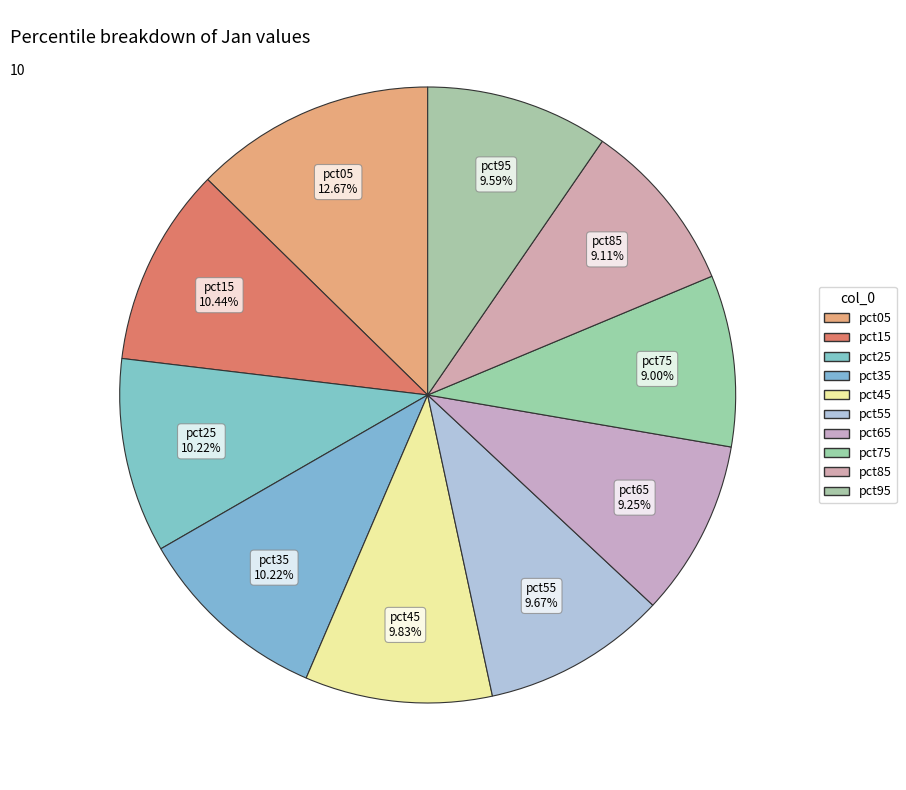

What percentage is the pct55 slice, to the nearest percent?

10%